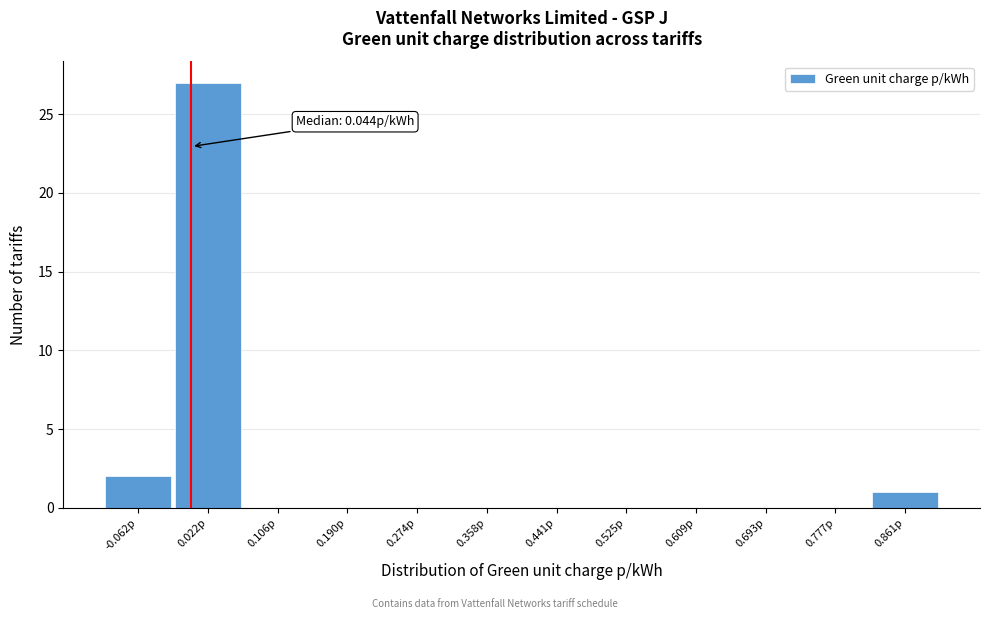

Reading right to left, list all the values displayed in this chart.

0.861p=1	0.777p=0	0.693p=0	0.609p=0	0.525p=0	0.441p=0	0.358p=0	0.274p=0	0.190p=0	0.106p=0	0.022p=27	-0.062p=2